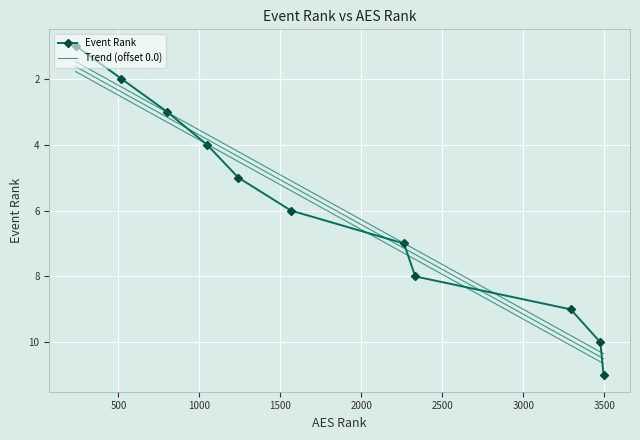

What is the ratio of the value at 3293 to the value at 3476?

0.9